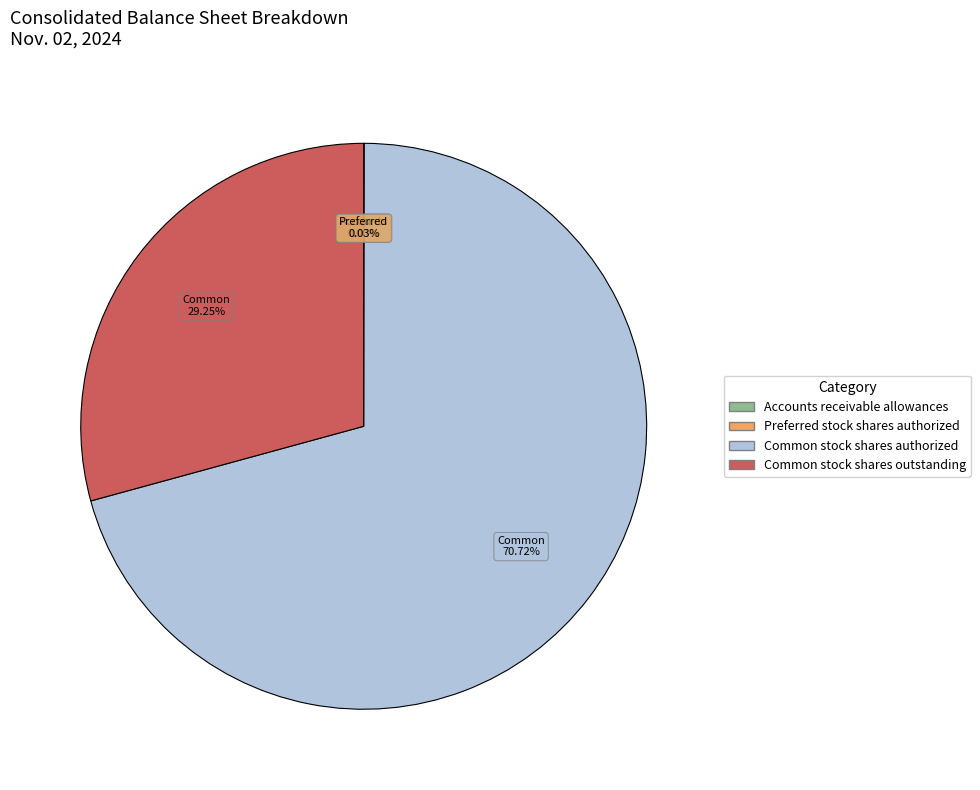

Approximately how many times larger is the value at Common stock shares authorized compared to Common stock shares outstanding?

2.4